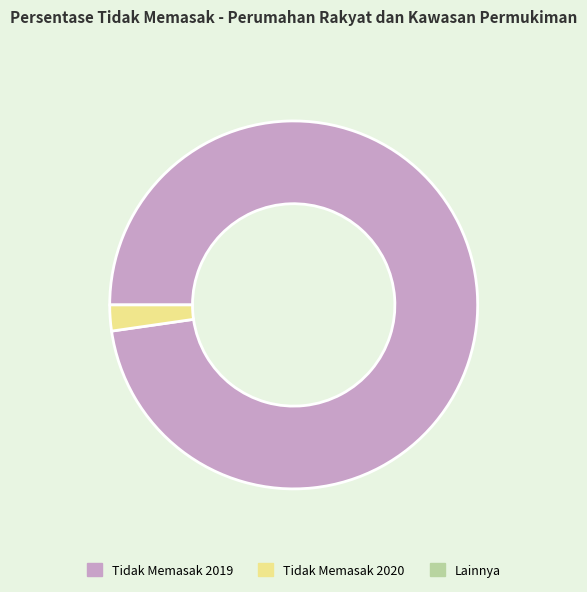

Does any single category account for the majority?

Yes